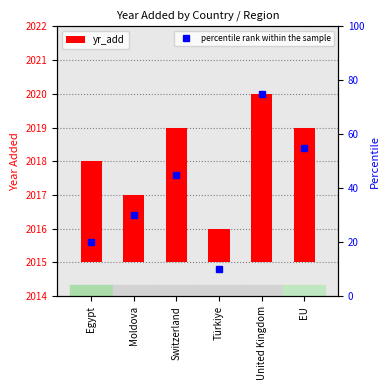

Count the number of values greater than 4.

1